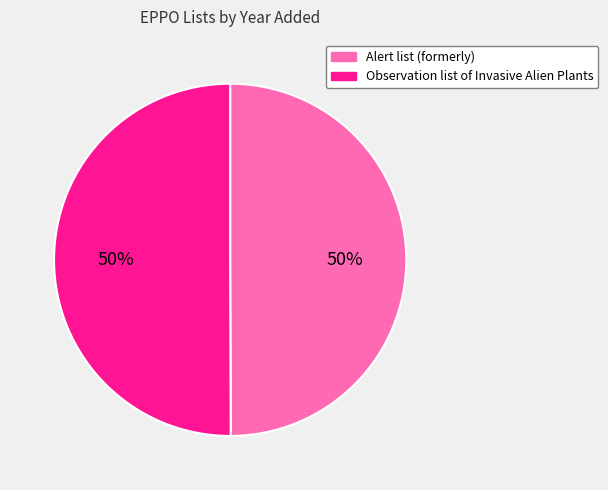

Combined, do Alert list (formerly) and Observation list of Invasive Alien Plants account for over 50%?

Yes